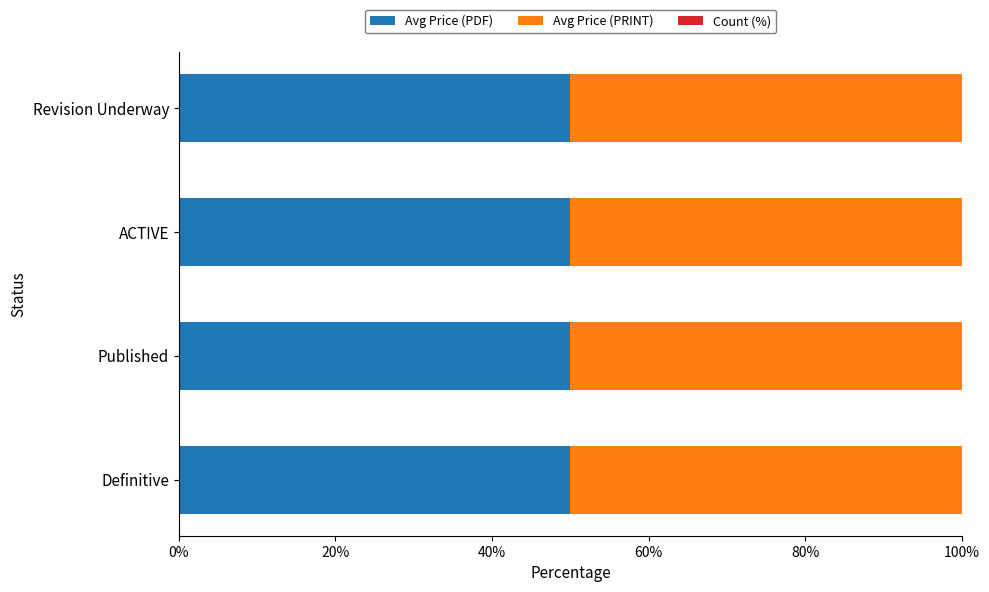

Is the value of Avg Price (PDF) at 60% greater than the value of Avg Price (PRINT) at 60%?

No